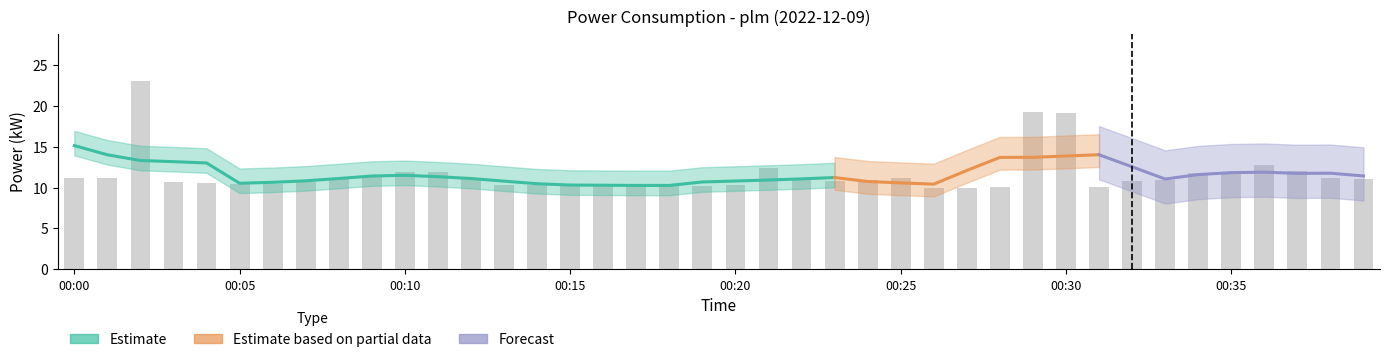

Rank the categories by value from lowest to highest.

00:26, 00:27, 00:31, 00:28, 00:19, 00:18, 00:15, 00:20, 00:17, 00:14, 00:16, 00:13, 00:06, 00:05, 00:04, 00:03, 00:07, 00:32, 00:23, 00:22, 00:24, 00:33, 00:12, 00:39, 00:25, 00:38, 00:01, 00:00, 00:08, 00:09, 00:35, 00:34, 00:11, 00:10, 00:37, 00:21, 00:36, 00:30, 00:29, 00:02